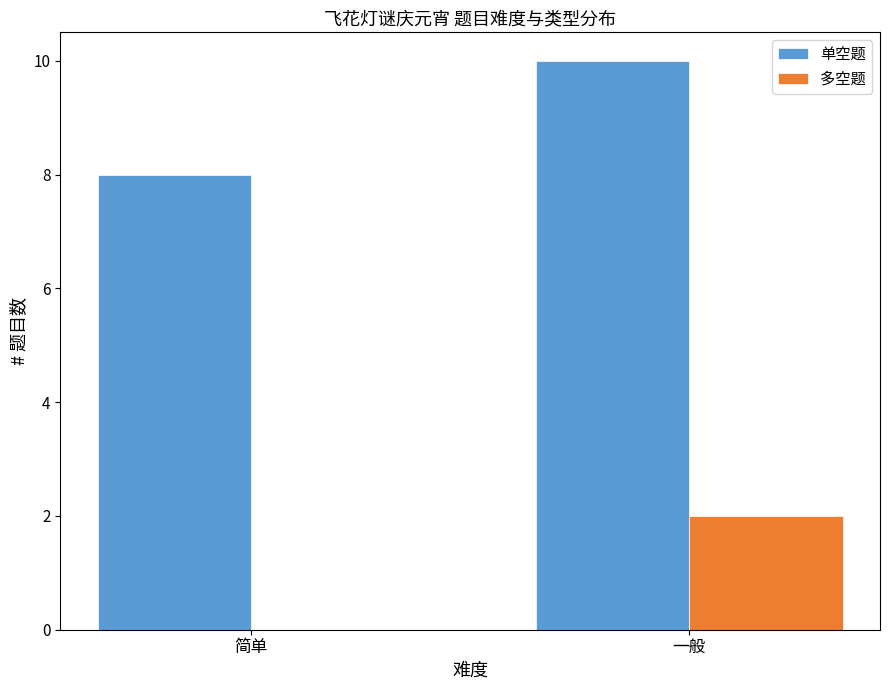

Which category has the highest value across all series?

一般